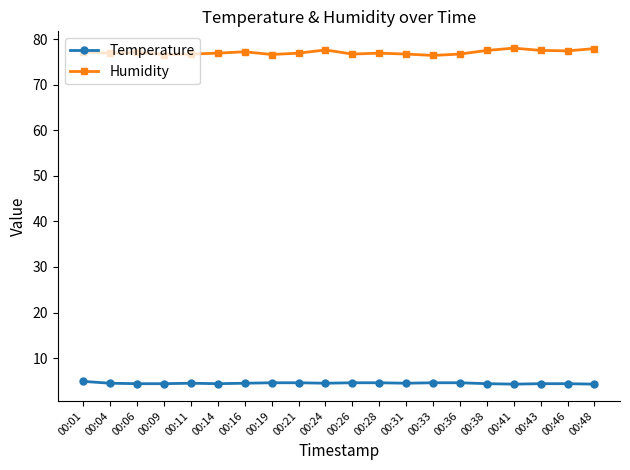

List the series in order of their overall mean, highest first.

Humidity, Temperature